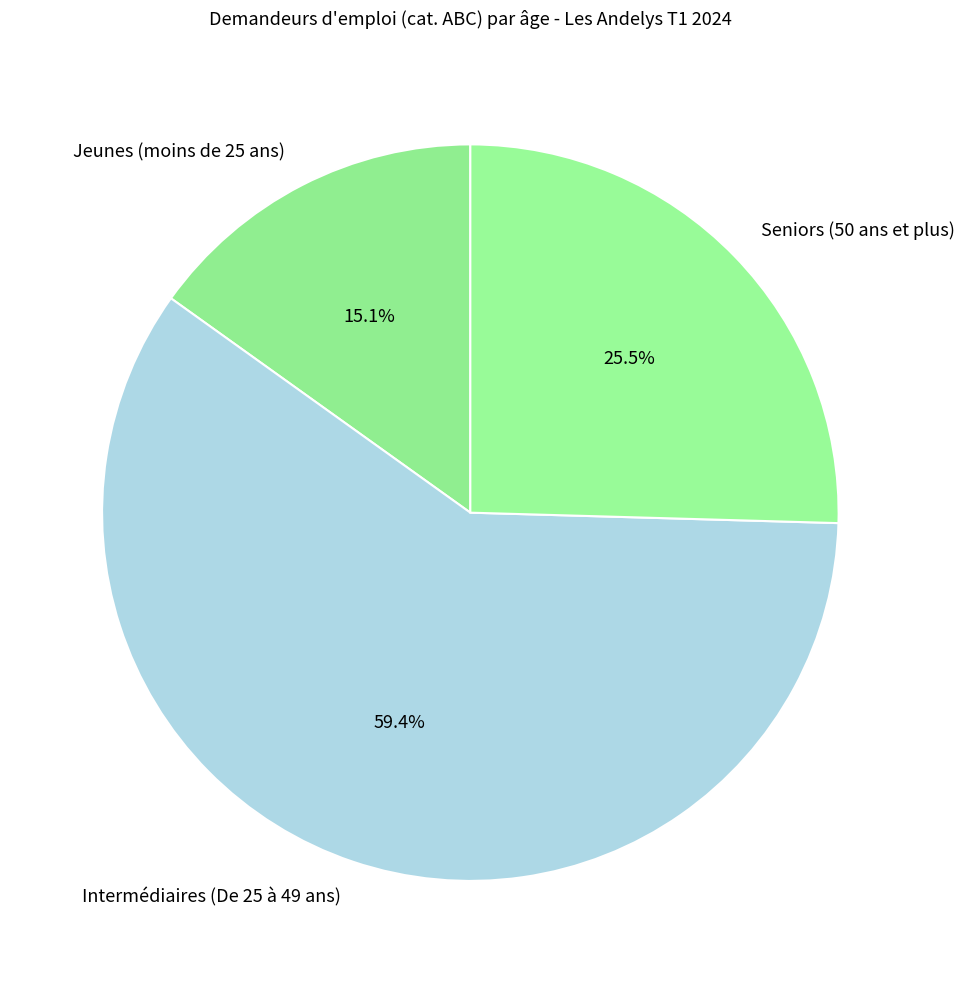

Rank the categories by value from lowest to highest.

Jeunes (moins de 25 ans), Seniors (50 ans et plus), Intermédiaires (De 25 à 49 ans)